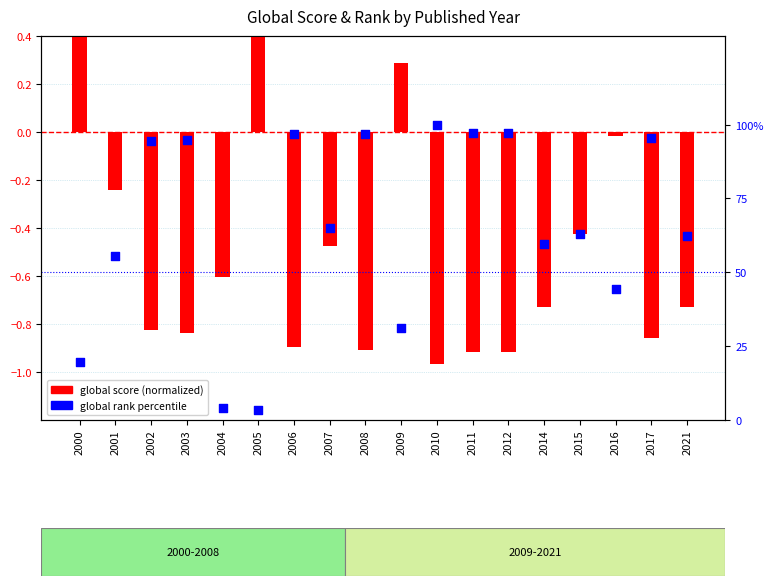

Which series contains the lowest Y value?

global score (normalized)